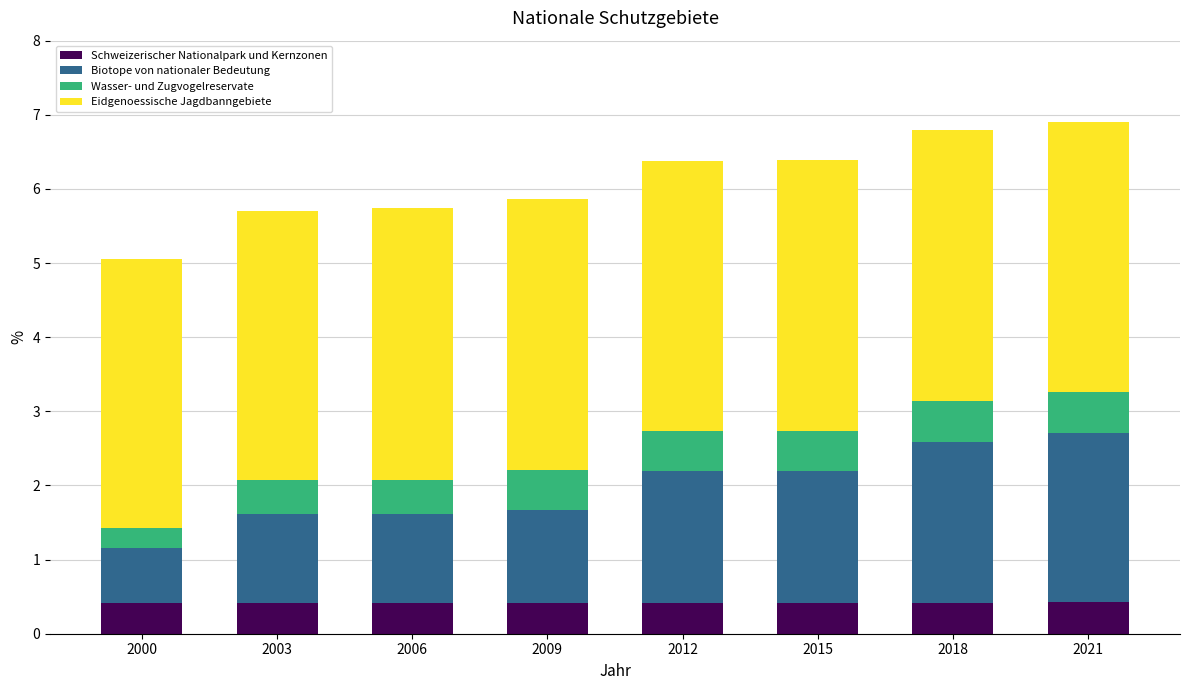

What are all the series names shown in the legend?

Schweizerischer Nationalpark und Kernzonen, Biotope von nationaler Bedeutung, Wasser- und Zugvogelreservate, Eidgenoessische Jagdbanngebiete